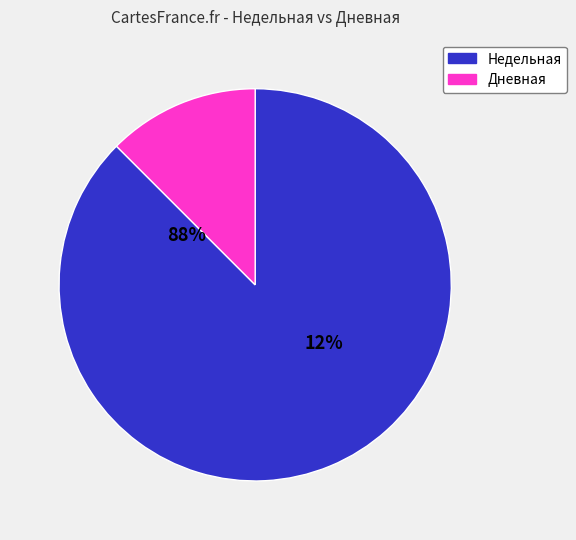

Which slice is the largest?

Недельная